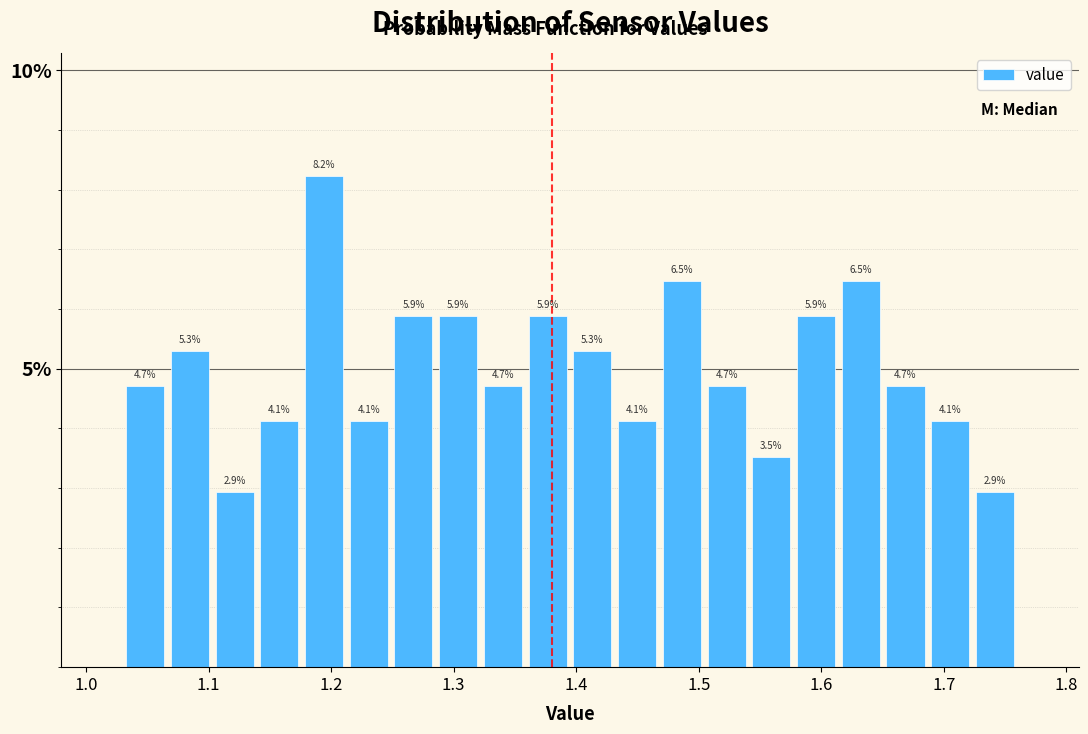

Read against the x-axis, roughly where is the centre of the tallest bar?

1.19